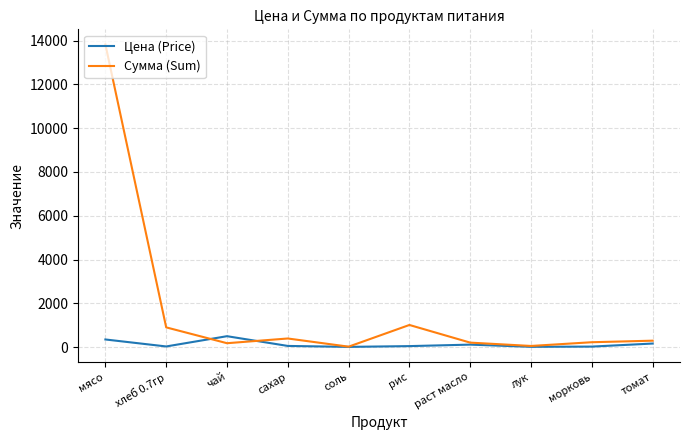

In Сумма (Sum), how many points are higher than both neighbors (excluding endpoints)?

2